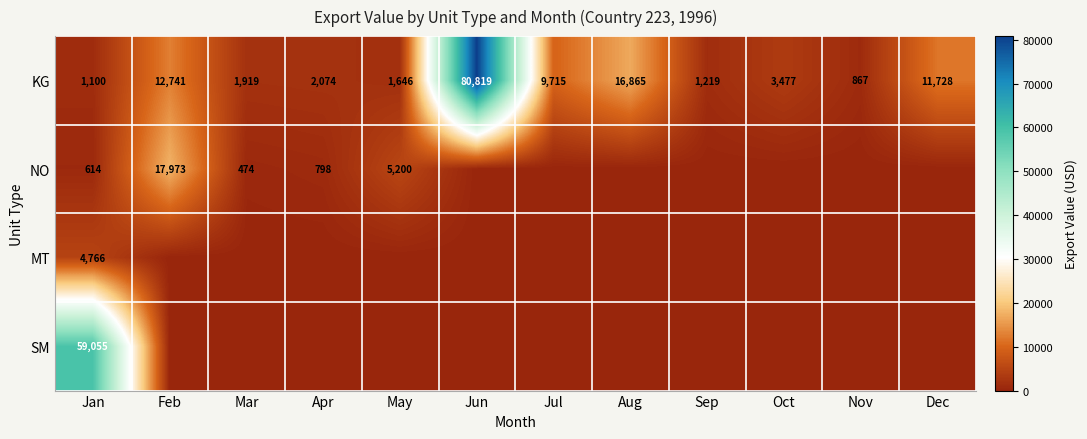

What is the total value across all series at Mar?

2393